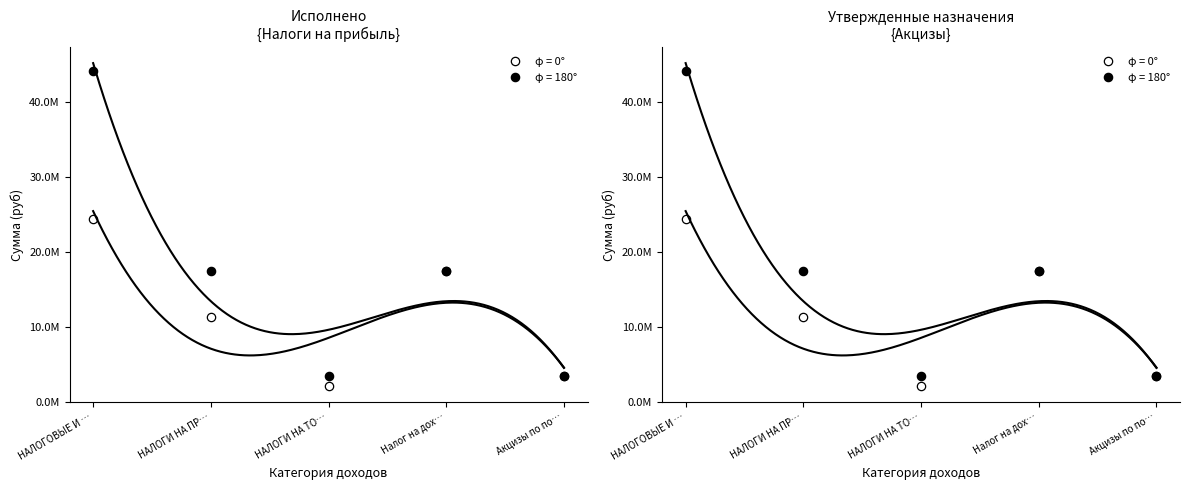

Where does the Налоговые и неналоговые доходы series first go above 11366938?

НАЛОГОВЫЕ И …